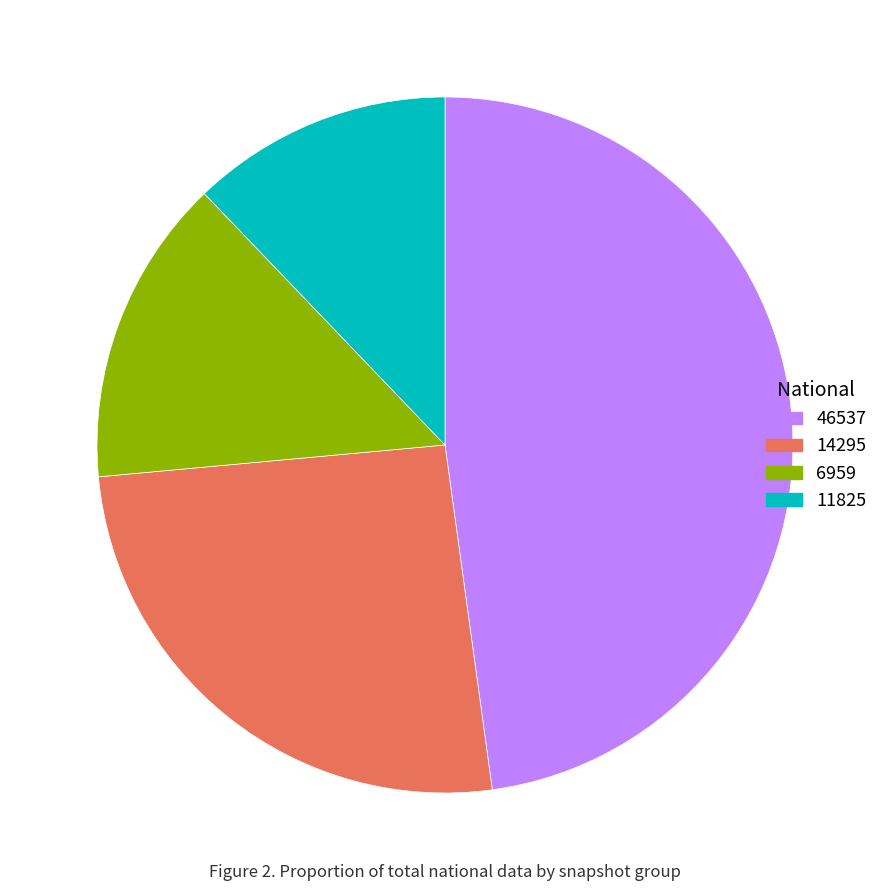

How many segments does this pie chart have?

4